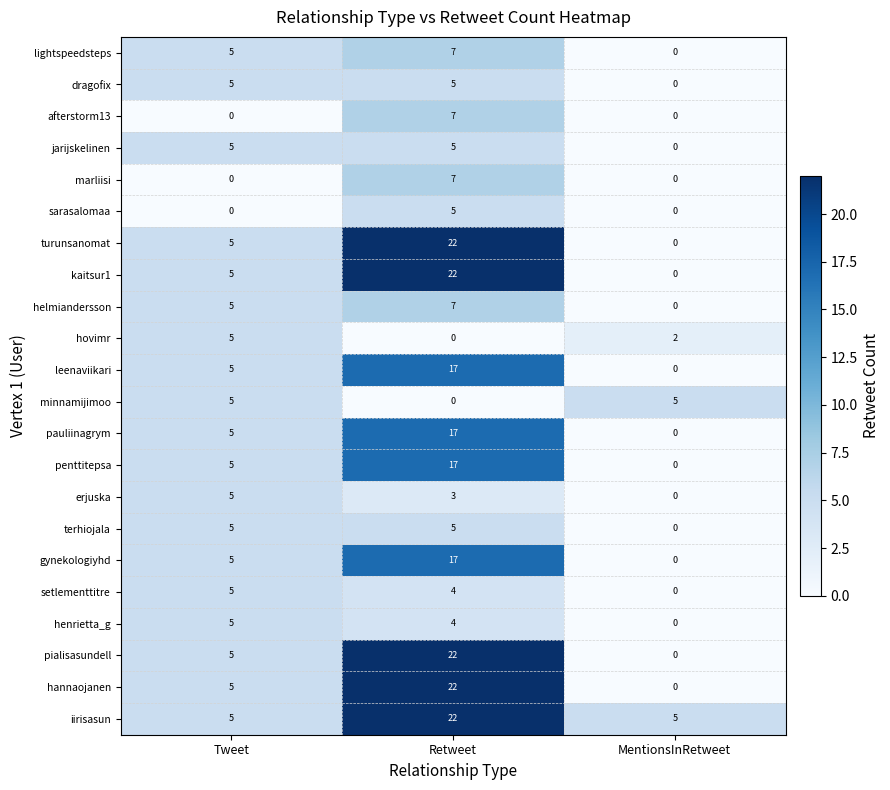

What is the spread (max minus min) of values at Tweet?

5